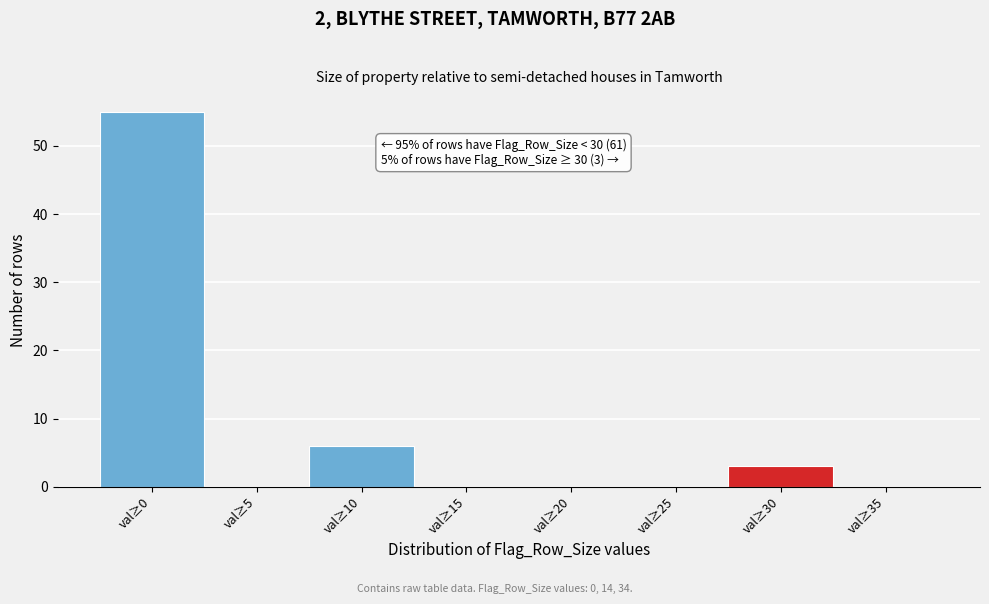

Reading right to left, what are all the values shown in this chart?

val≥35=0	val≥30=3	val≥25=0	val≥20=0	val≥15=0	val≥10=6	val≥5=0	val≥0=55